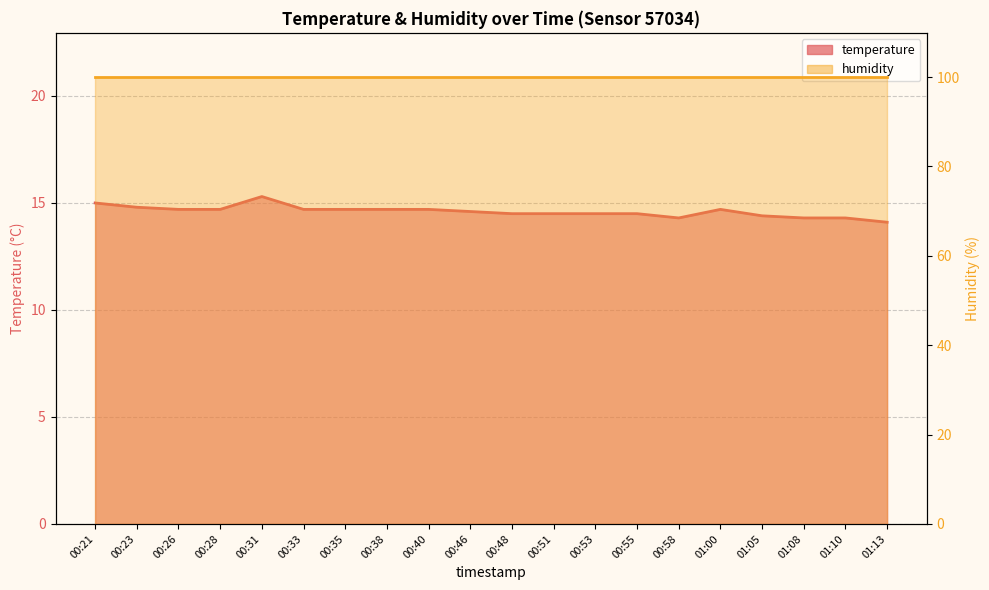

Is it true that the value at 01:00 is 19.6?

False